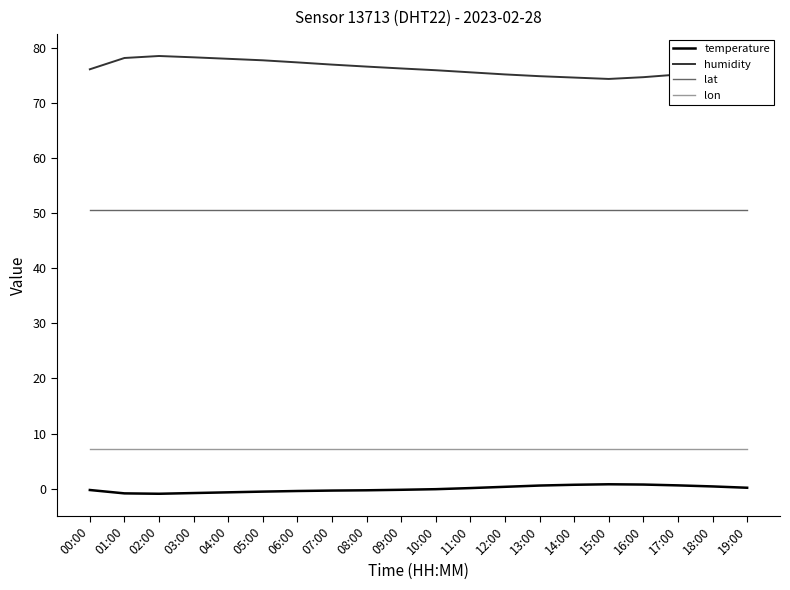

What is the difference between the second highest and second lowest values in the temperature series?

1.6